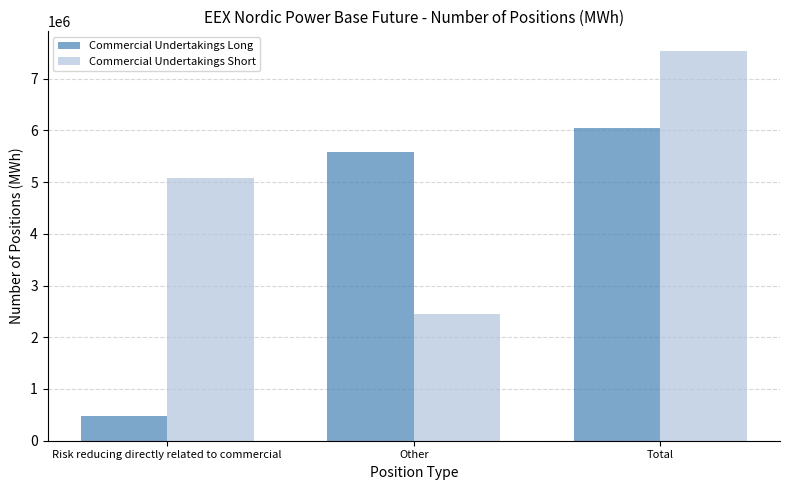

What is the sum of the Commercial Undertakings Short values at Risk reducing directly related to commercial and Other?

7535697